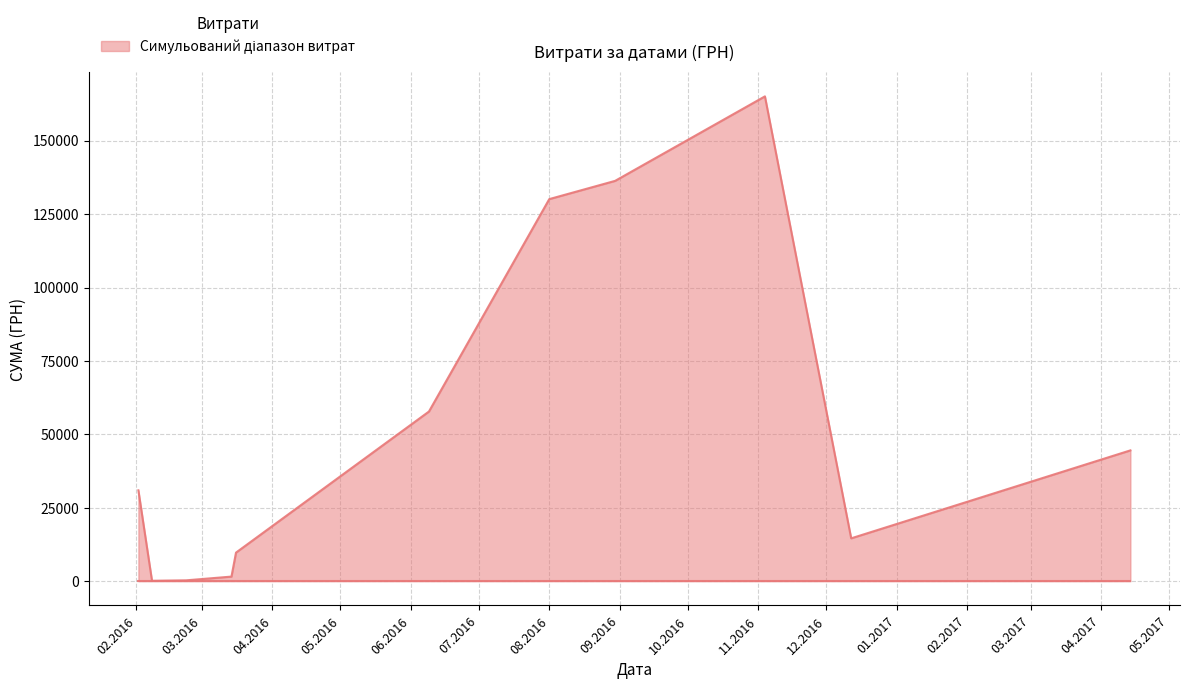

What is the difference between the maximum and second lowest values?

164788.2